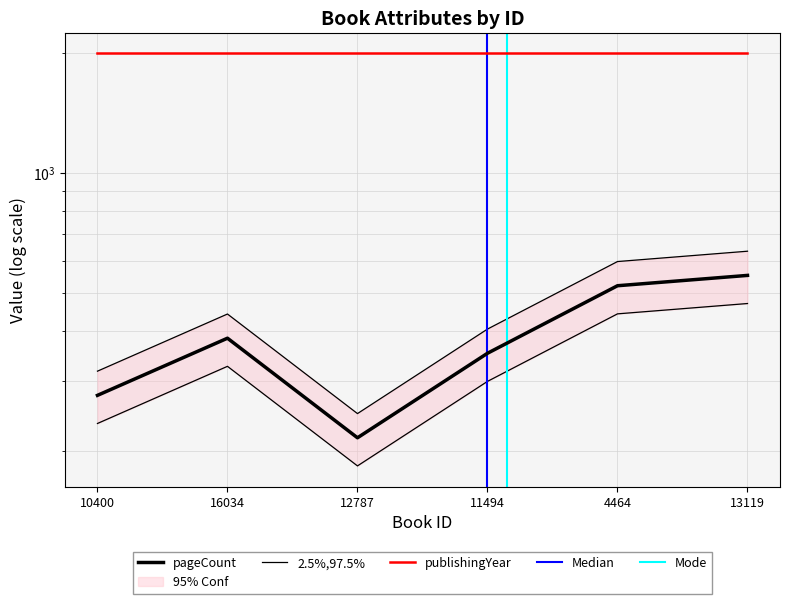

Between 13119 and 4464, which is larger?

13119